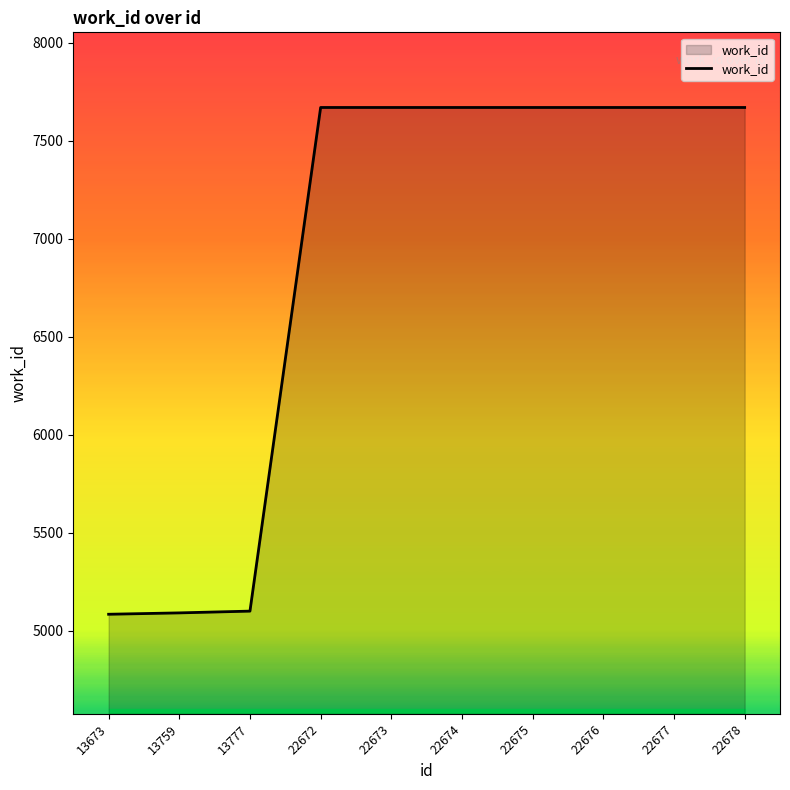

What is the difference between the values at 22675 and 13759?

2579